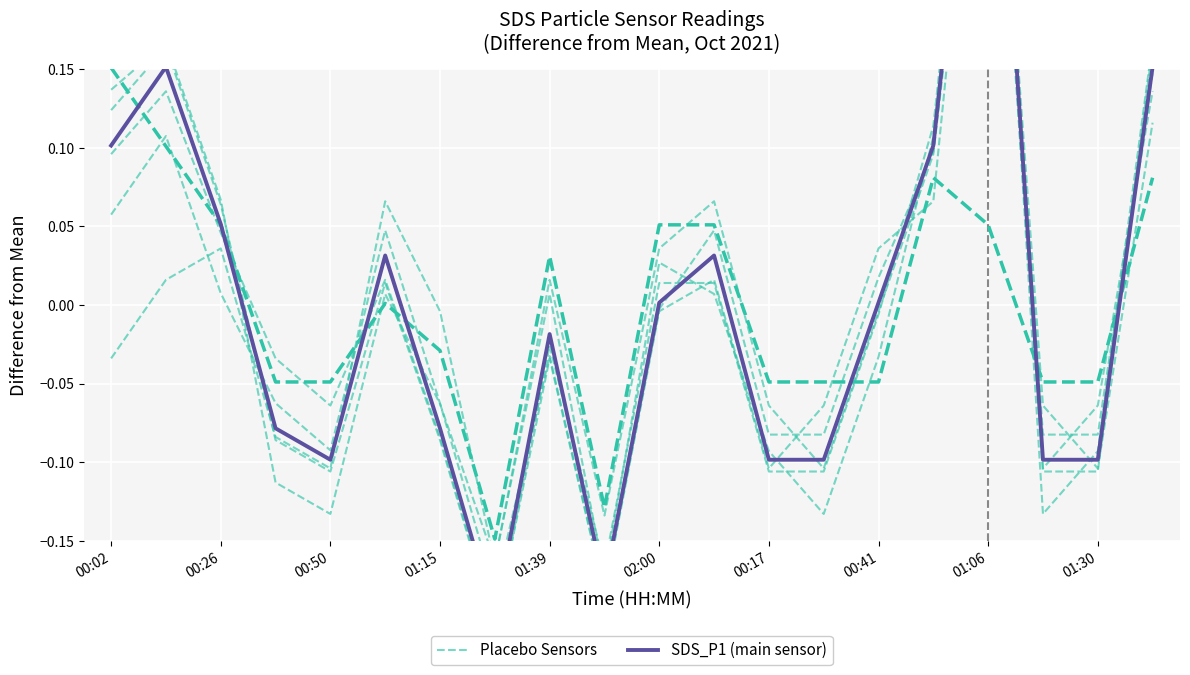

What position from the left is 00:50?

5